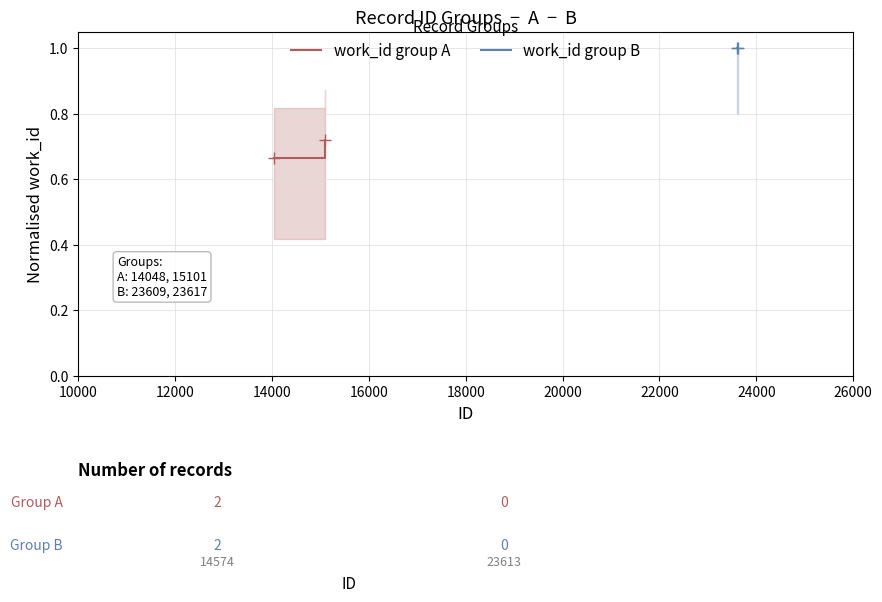

The value of work_id group B at 12000 is 0.5. True or false?

False